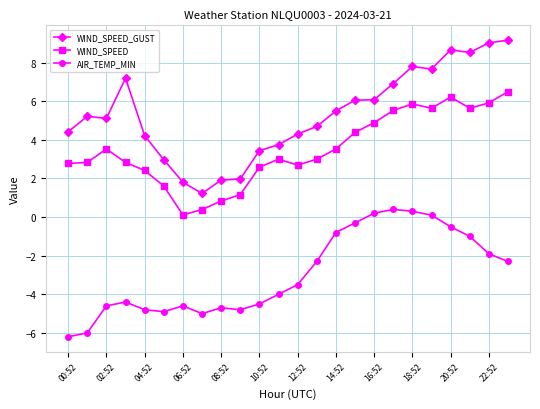

Rank the series by their average value, from highest to lowest.

WIND_SPEED_GUST, WIND_SPEED, AIR_TEMP_MIN